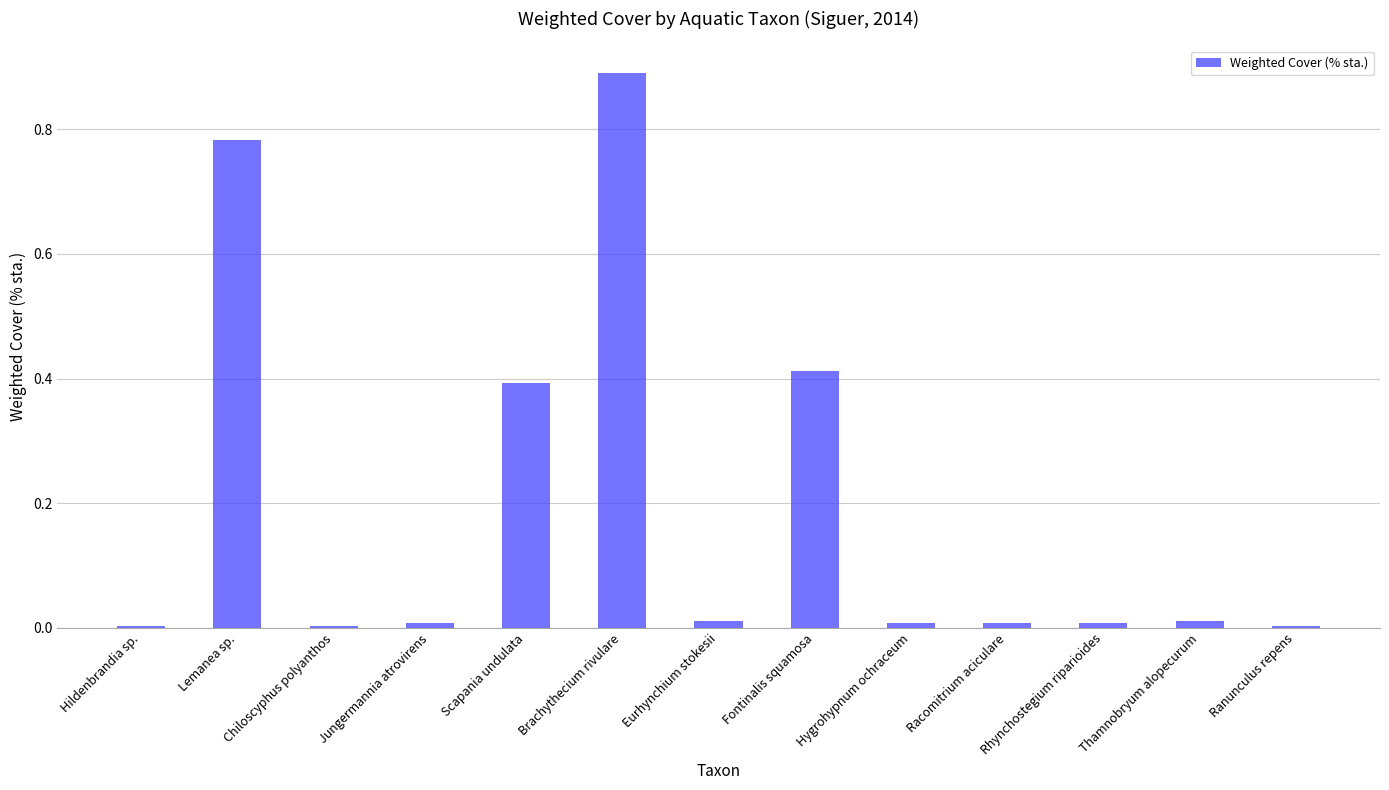

Between Fontinalis squamosa and Lemanea sp., which is larger?

Lemanea sp.